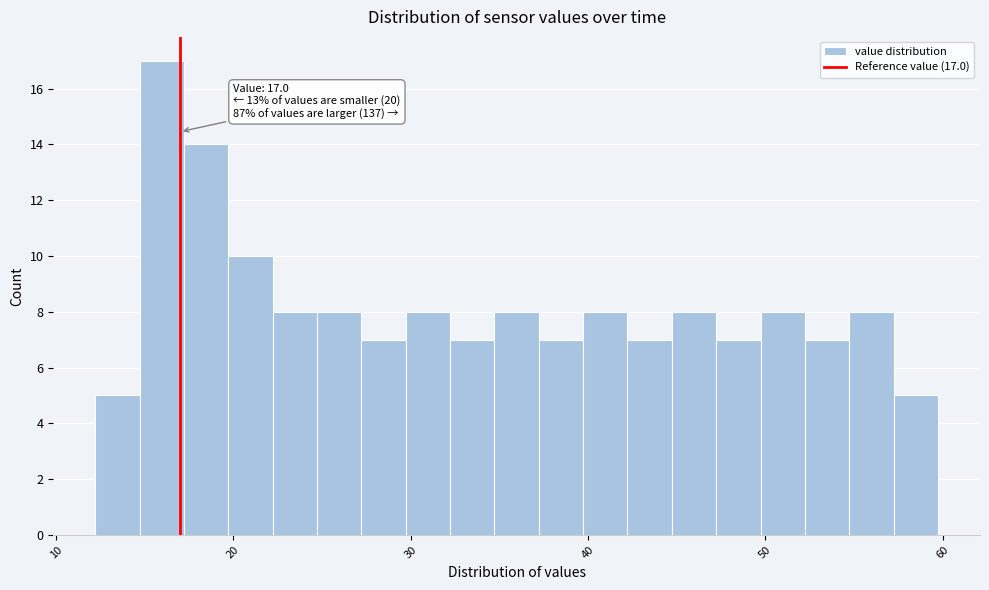

Read against the x-axis, roughly where is the centre of the tallest bar?

16